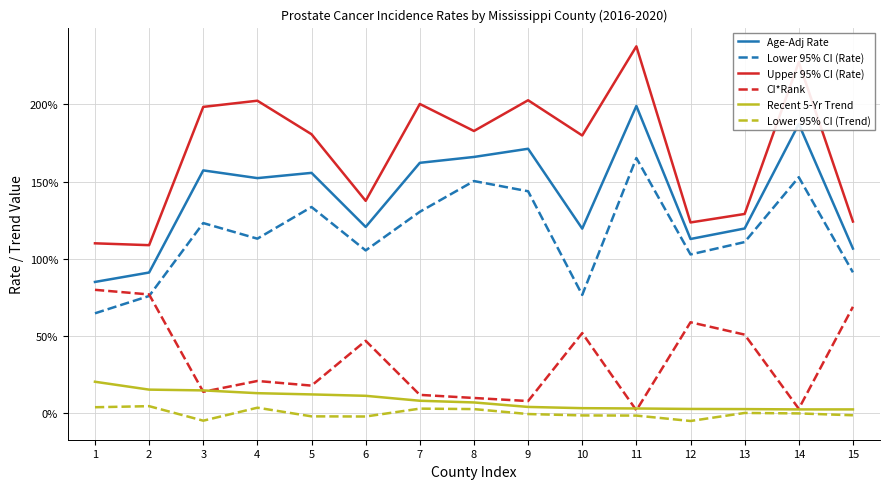

At how many categories does at least one series exceed 96?

15